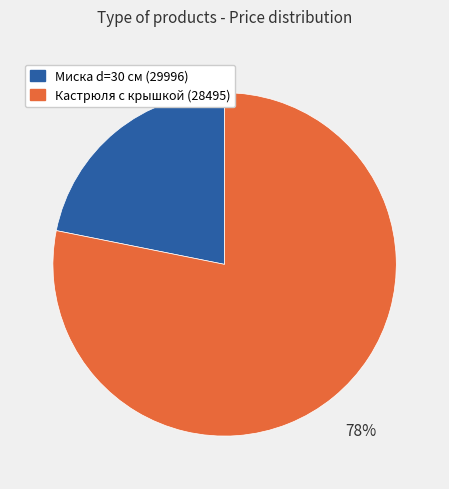

Is it true that Кастрюля с крышкой (28495) is 72% of the pie?

False